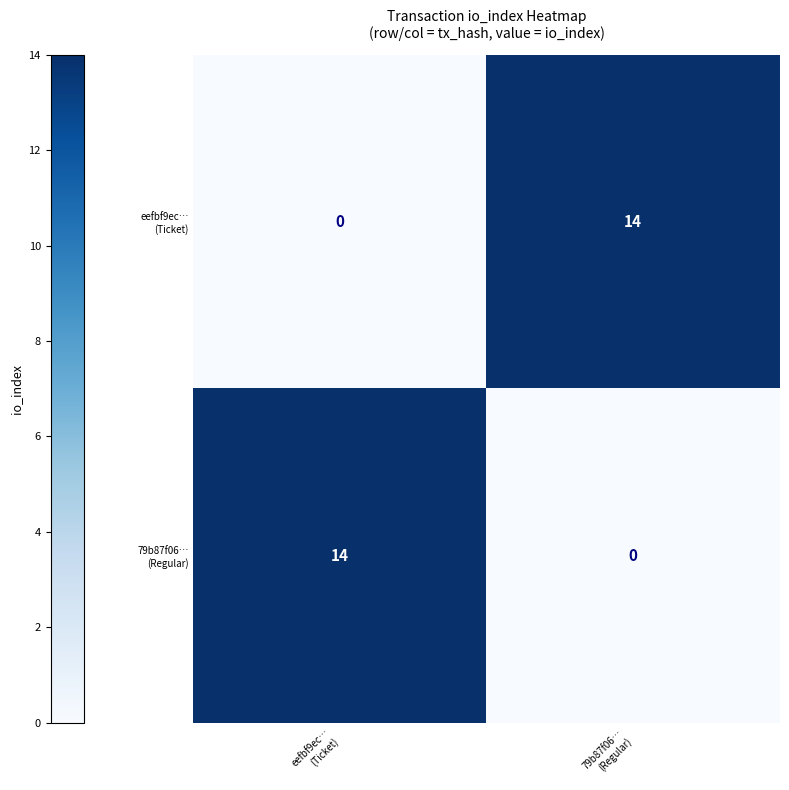

What is the greatest value displayed?

14